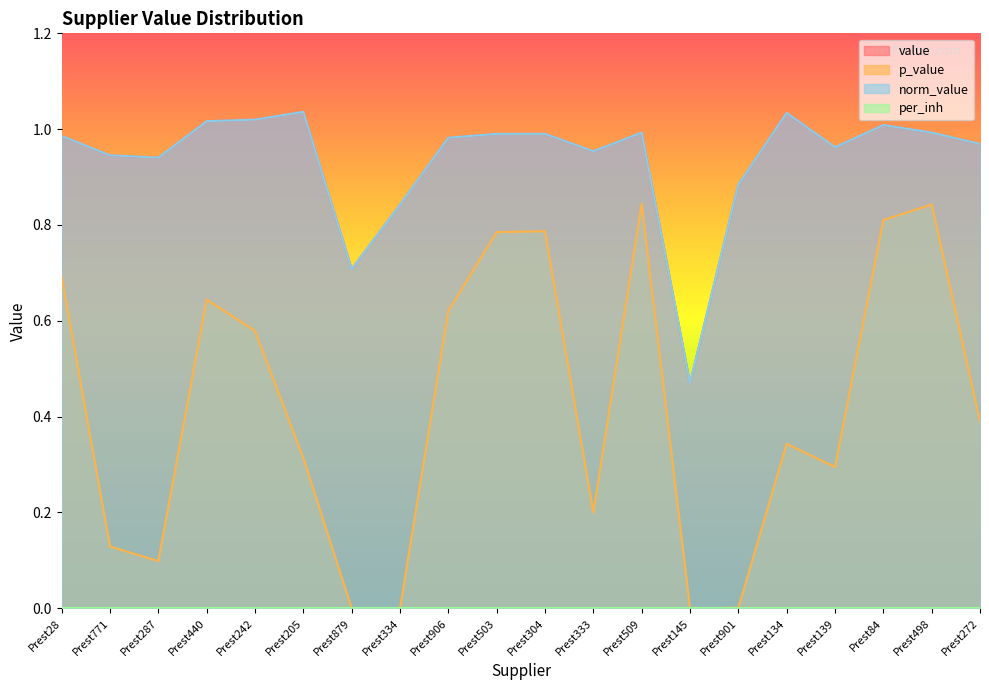

What value does the value series have at Prest84?

1.0